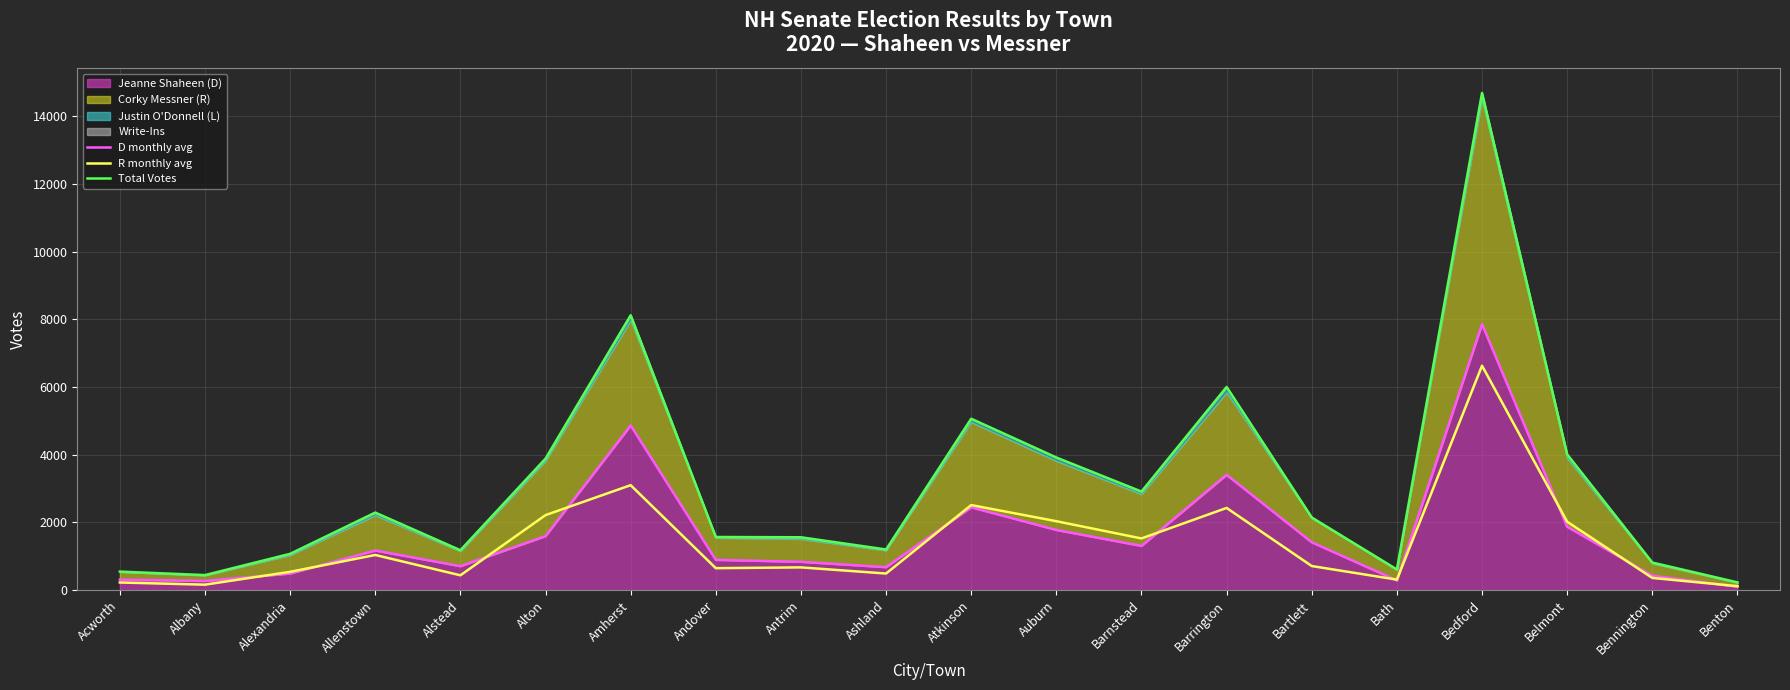

What is the average value of the Total Votes series?

3114